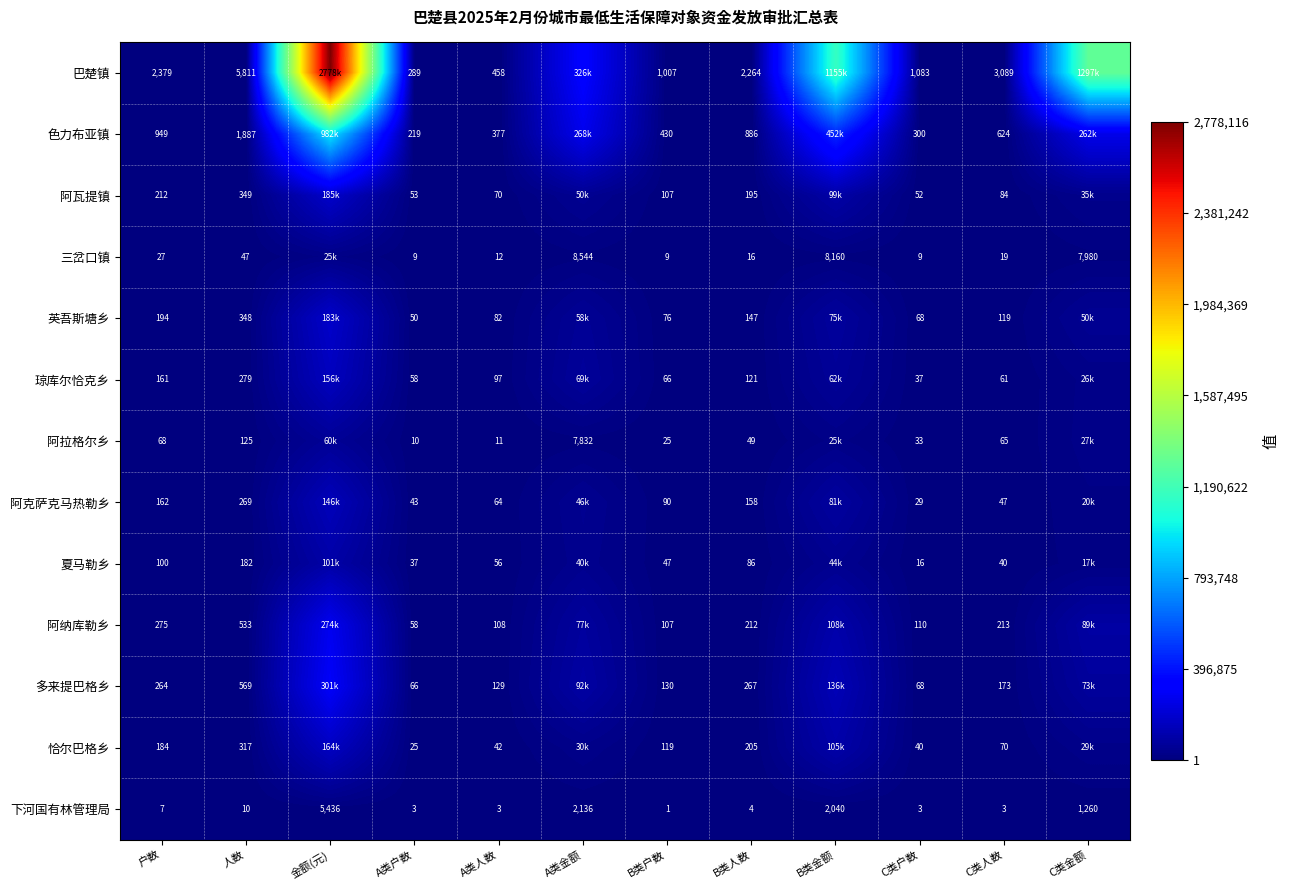

Is the value of 三岔口镇 at B类金额 greater than the value of 阿克萨克马热勒乡 at A类户数?

Yes